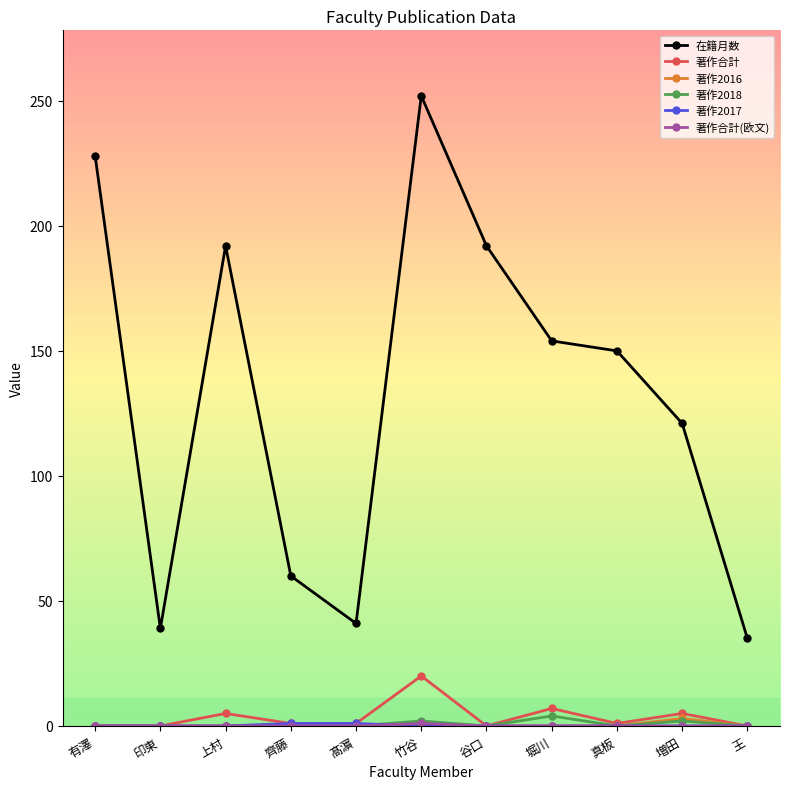

At which category does the chart reach its peak across all series?

竹谷